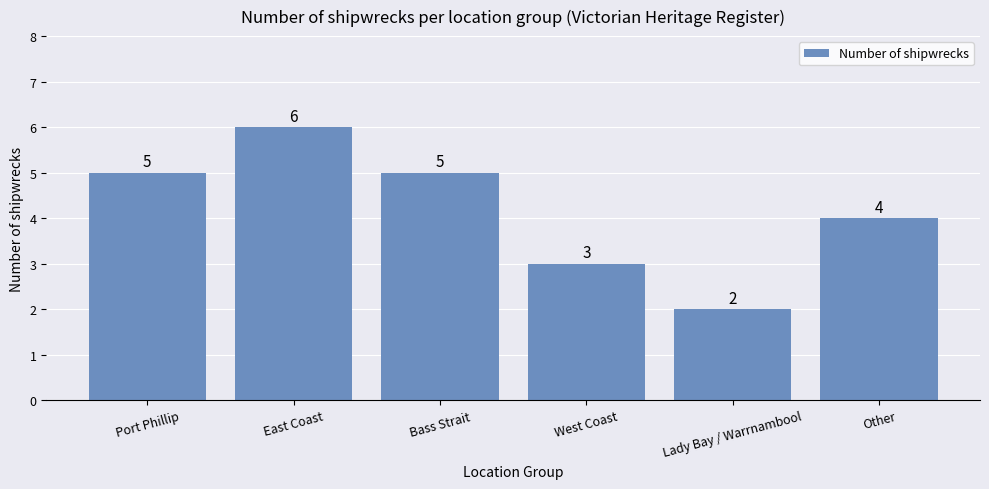

What is the greatest value displayed?

6